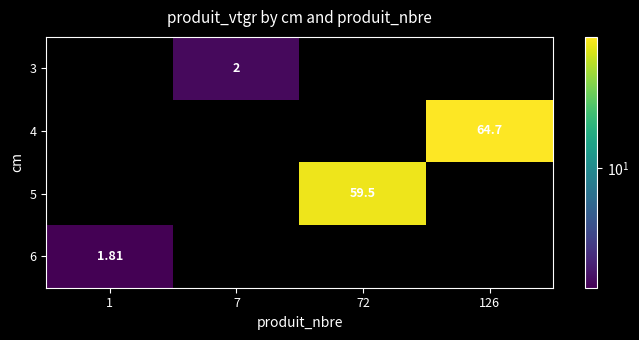

At how many categories does at least one series exceed 20?

2